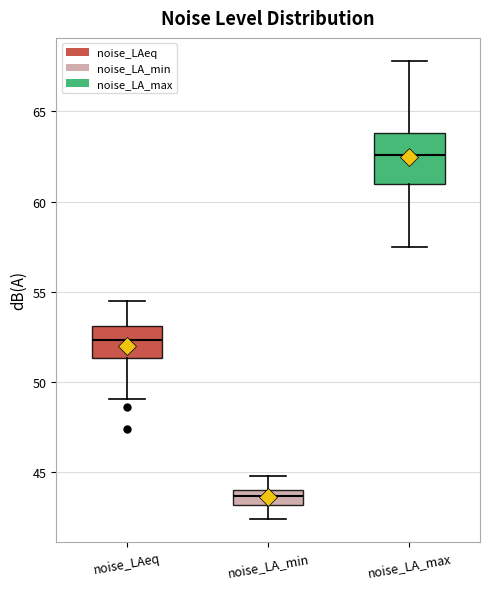

Which box is the tallest, from its lower edge to its upper edge?

noise_LA_max